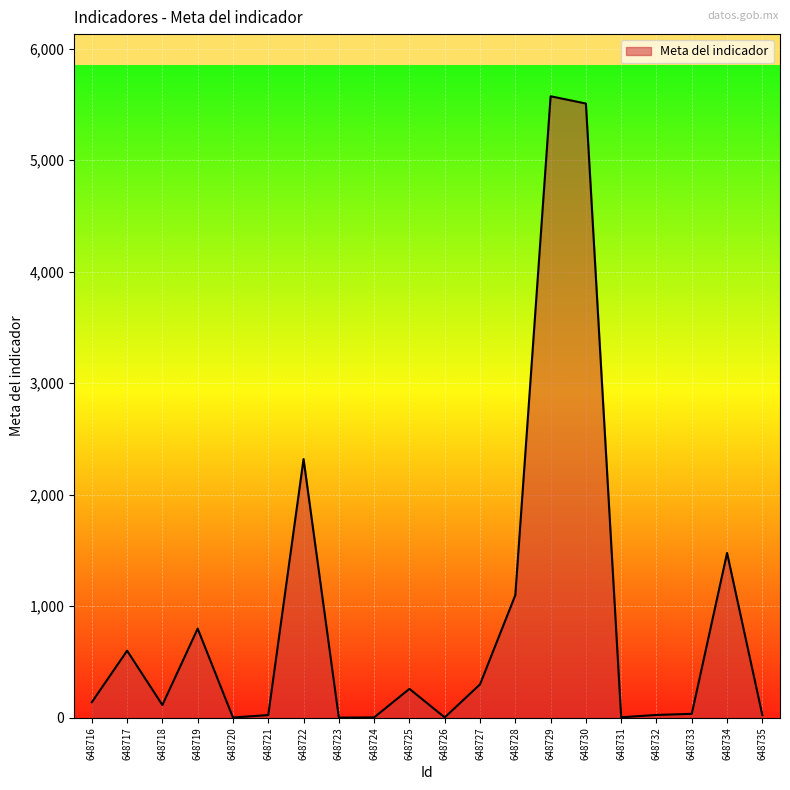

What is the difference between the maximum and minimum values?

5570